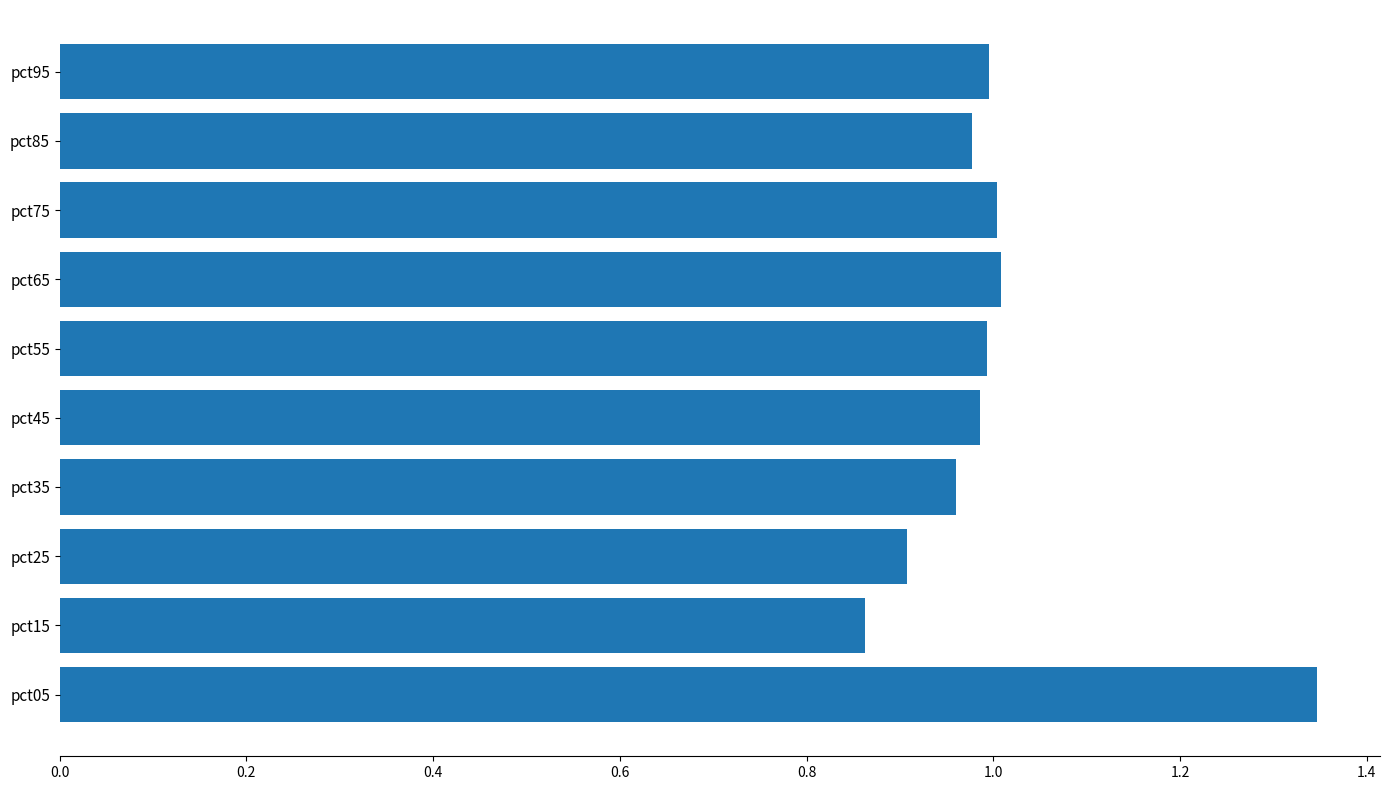

Which has a higher value, pct15 or pct25?

pct25